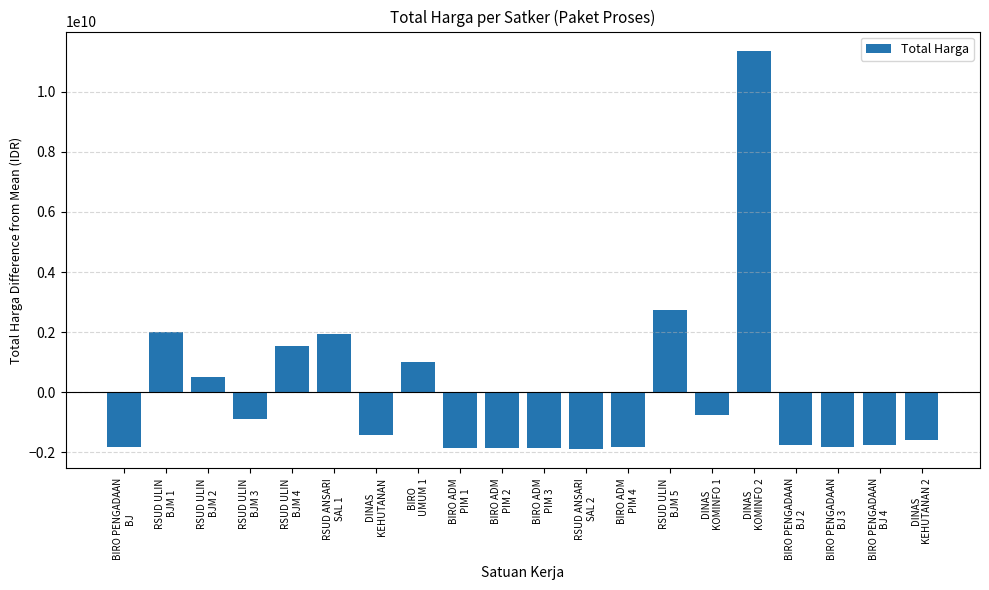

How many distinct data groups are displayed?

1